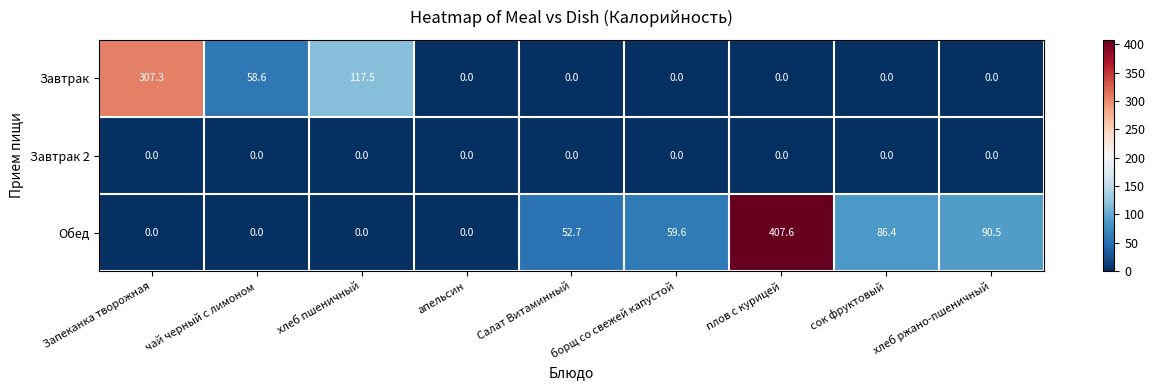

Between апельсин and сок фруктовый, which series saw the biggest shift?

Обед